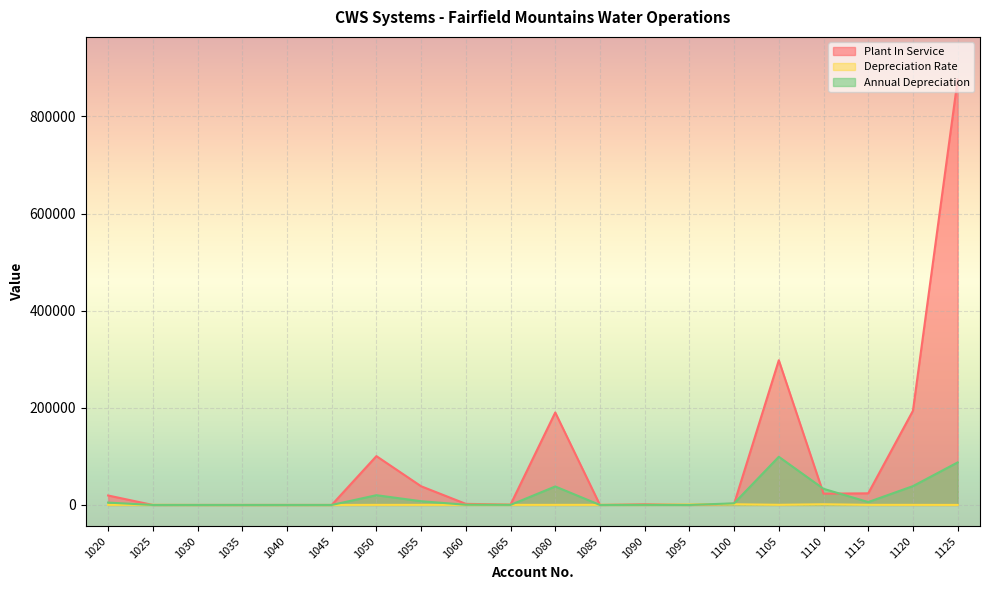

In Depreciation Rate, how many points are lower than both neighbors (excluding endpoints)?

2